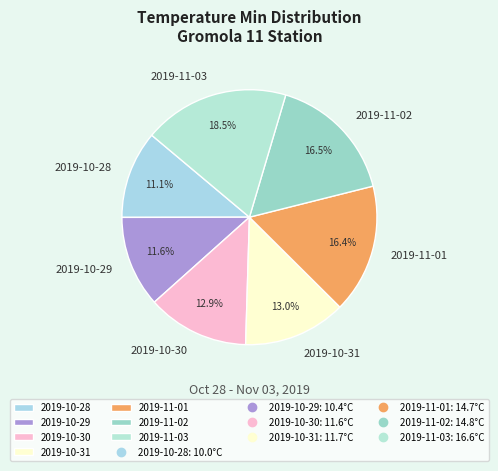

How many segments does this pie chart have?

7